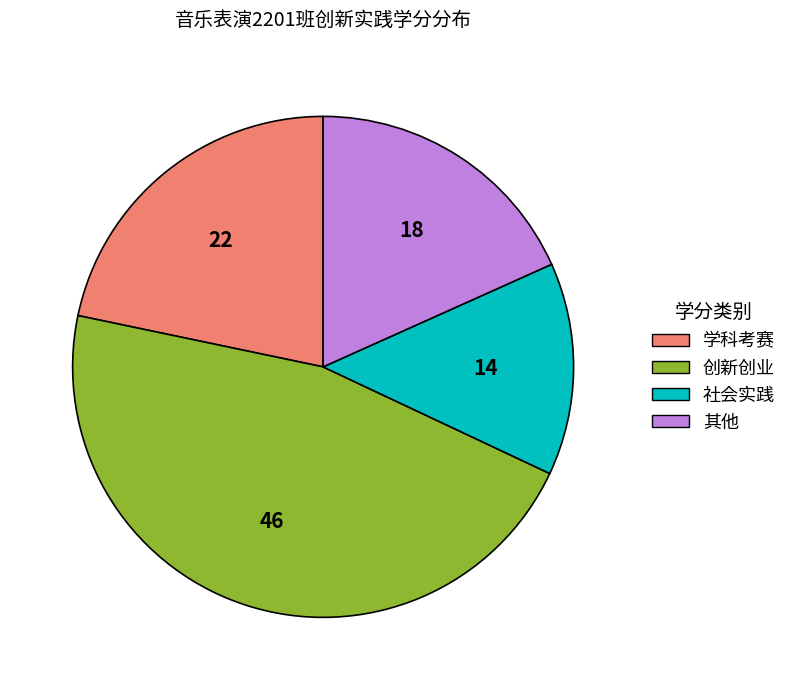

What is the ratio of the value at 社会实践 to the value at 创新创业?

0.3